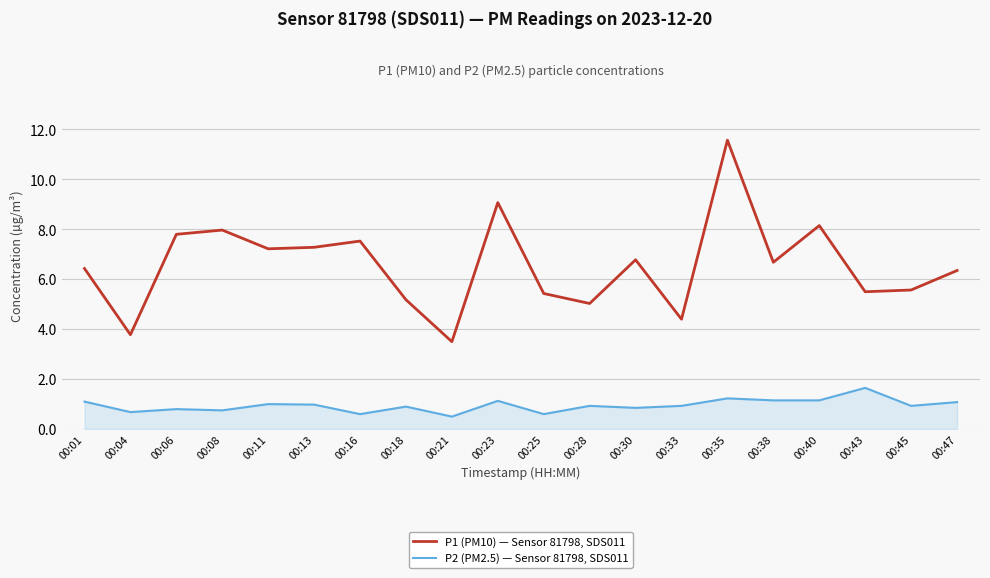

Which series changed the most between 00:04 and 00:43?

P1 (PM10) — Sensor 81798, SDS011